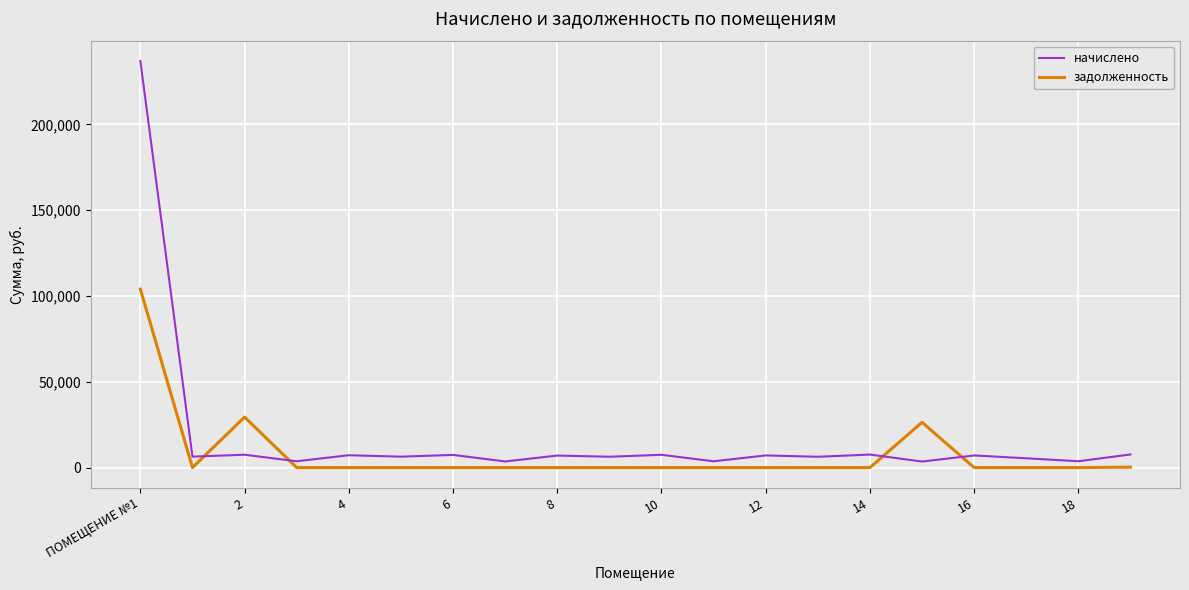

What is the maximum value for задолженность?

104016.2